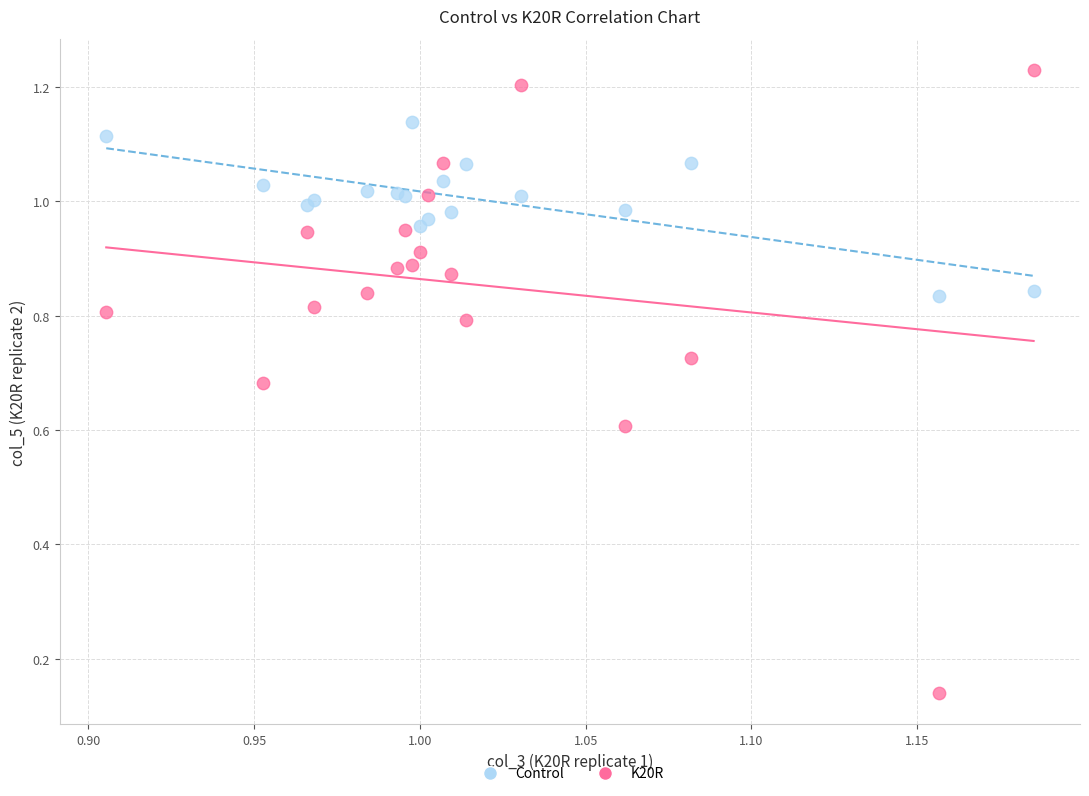

Which series reaches the maximum Y coordinate?

K20R